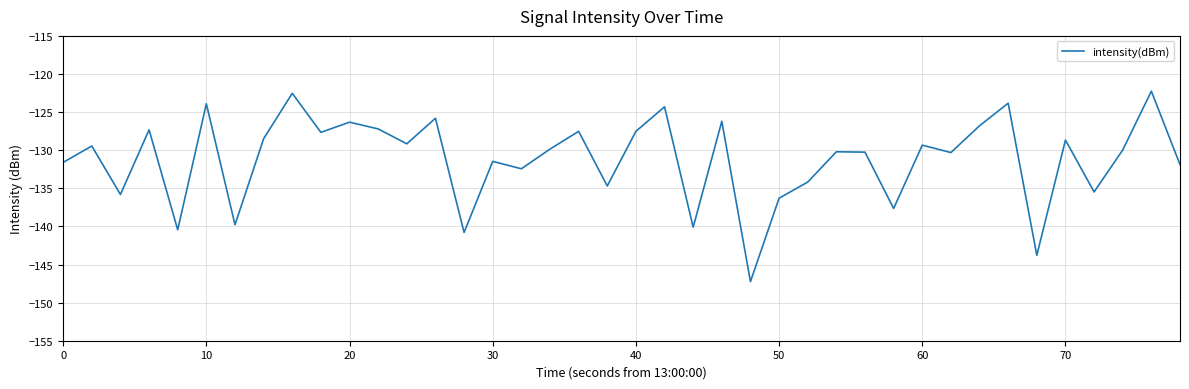

What is the minimum value shown in the chart?

-147.2